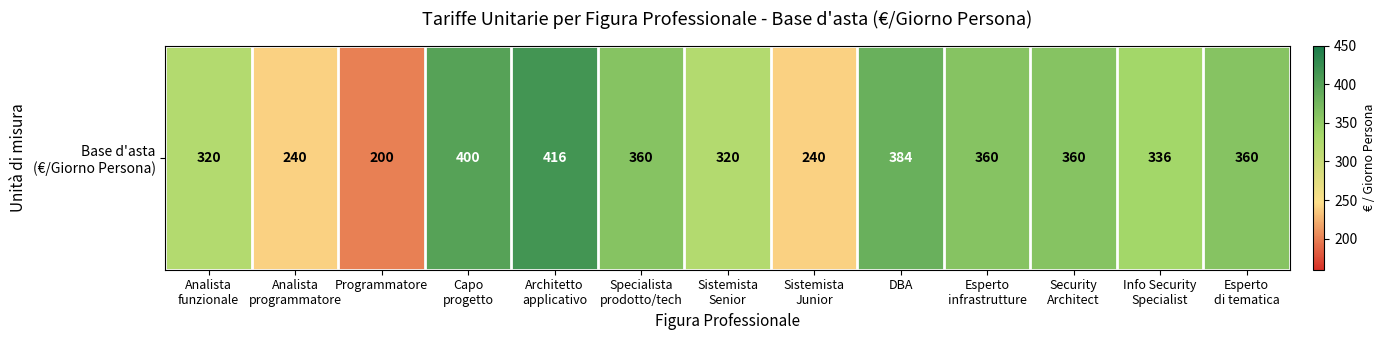

At which label does the data first exceed 360?

Capo
progetto